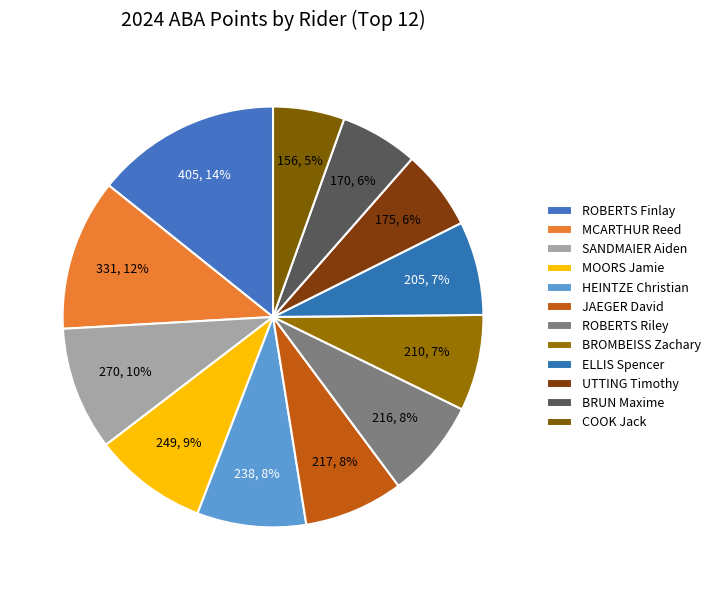

How many segments does this pie chart have?

12